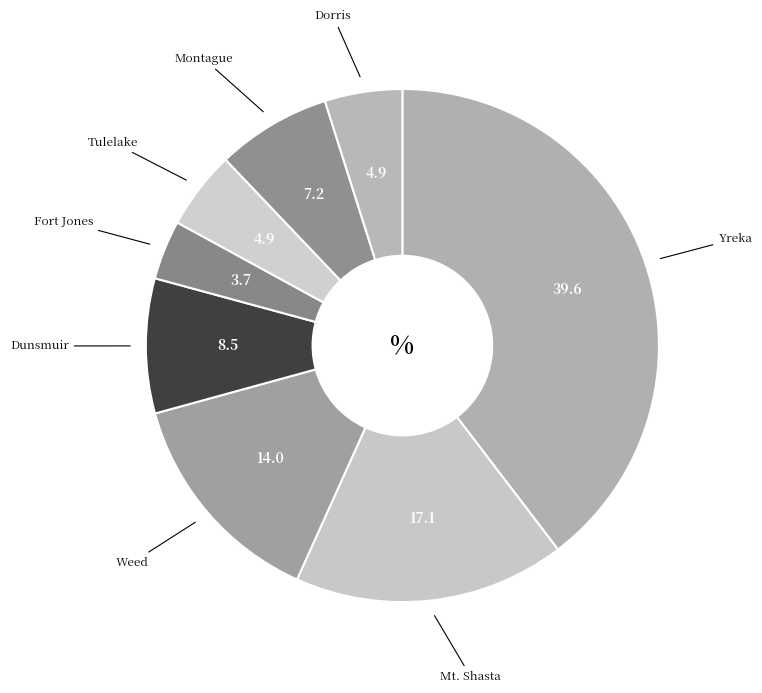

Which slice is the smallest?

Fort Jones